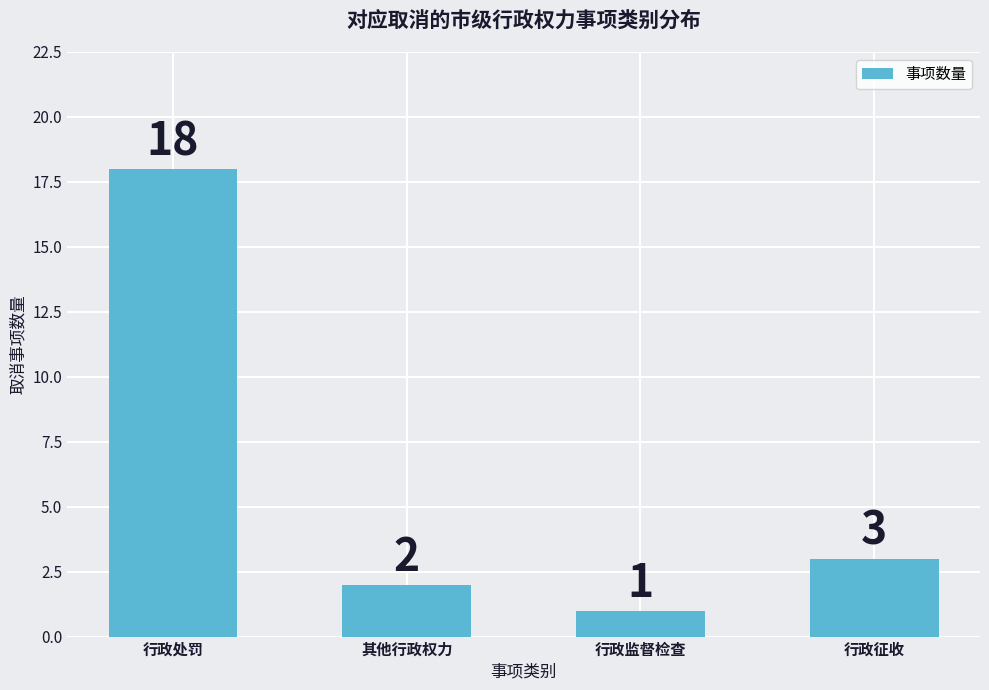

Which has a higher value, 行政监督检查 or 行政处罚?

行政处罚